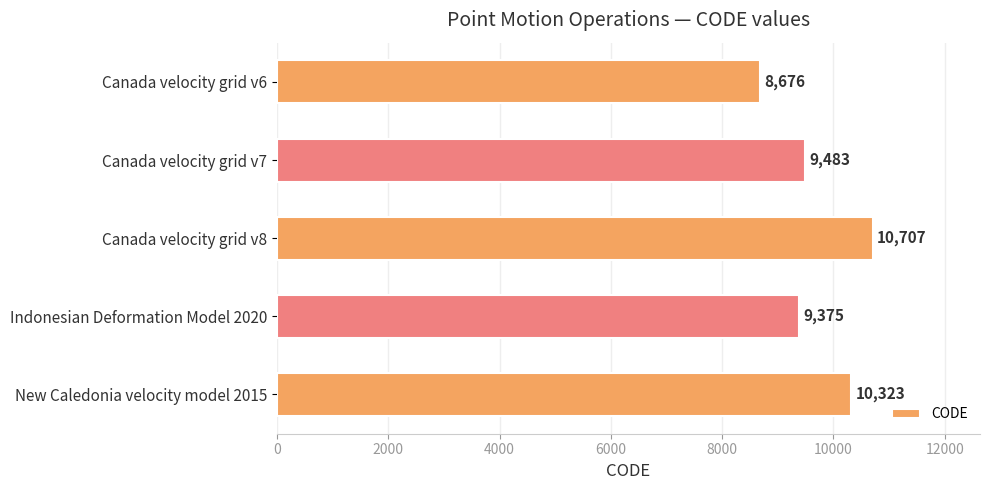

What is the difference between the maximum and minimum values?

2031